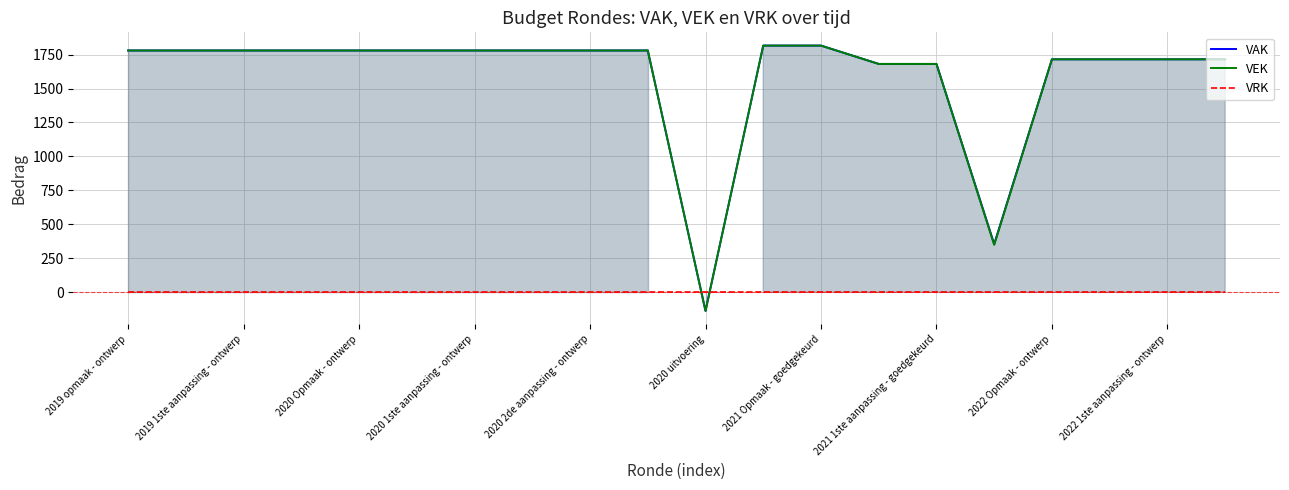

The VAK series shows 963 at 2022 Opmaak - ontwerp. True or false?

False